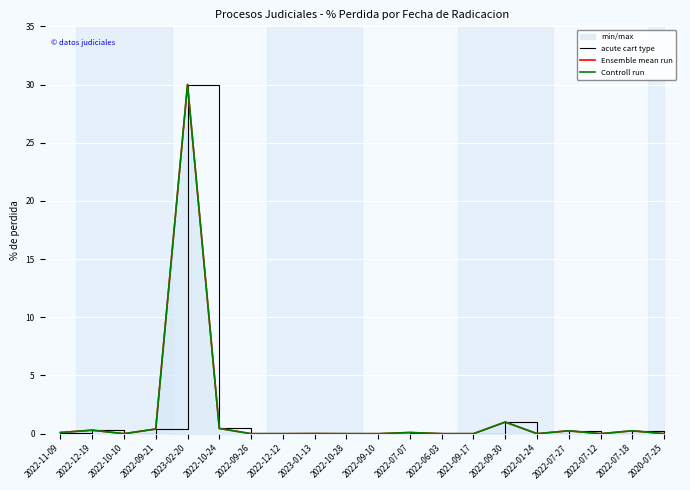

At which category is the sum across all series the highest?

2023-02-20